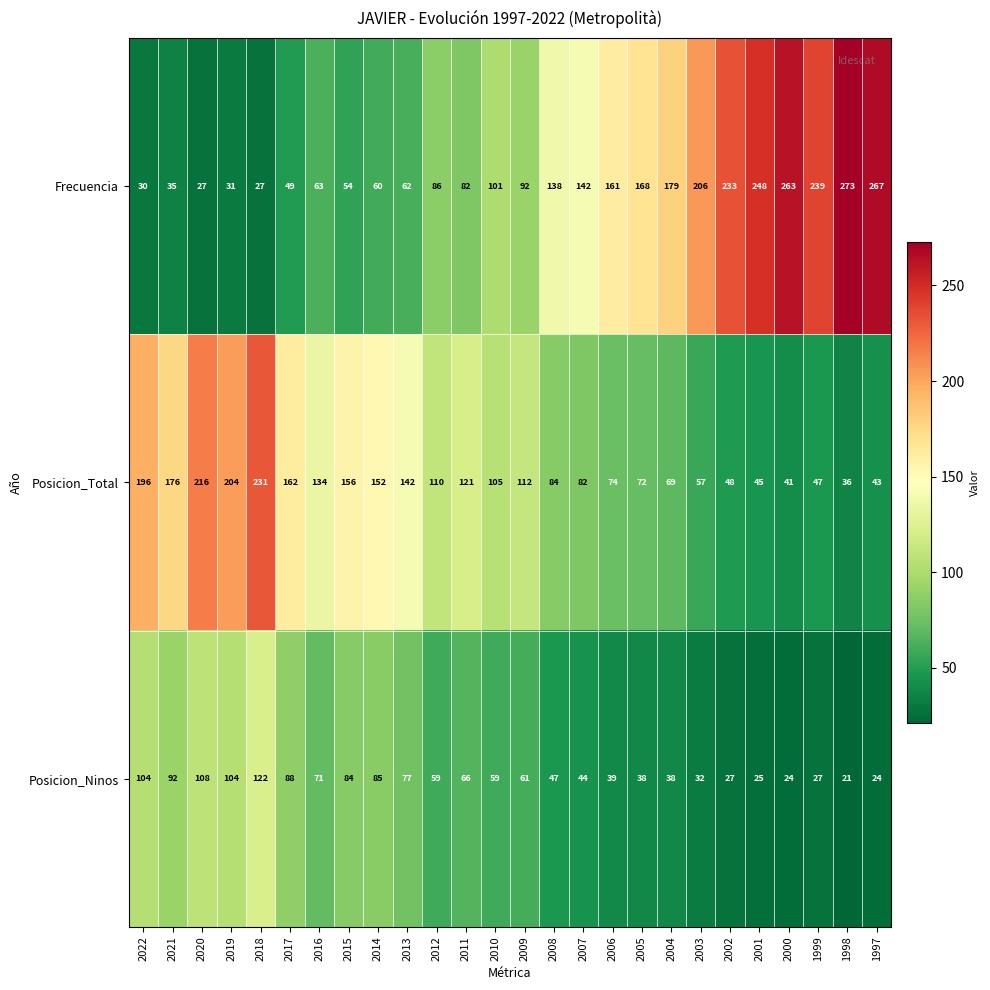

At 2017, list the series in order from largest to smallest.

Posicion_Total, Posicion_Ninos, Frecuencia